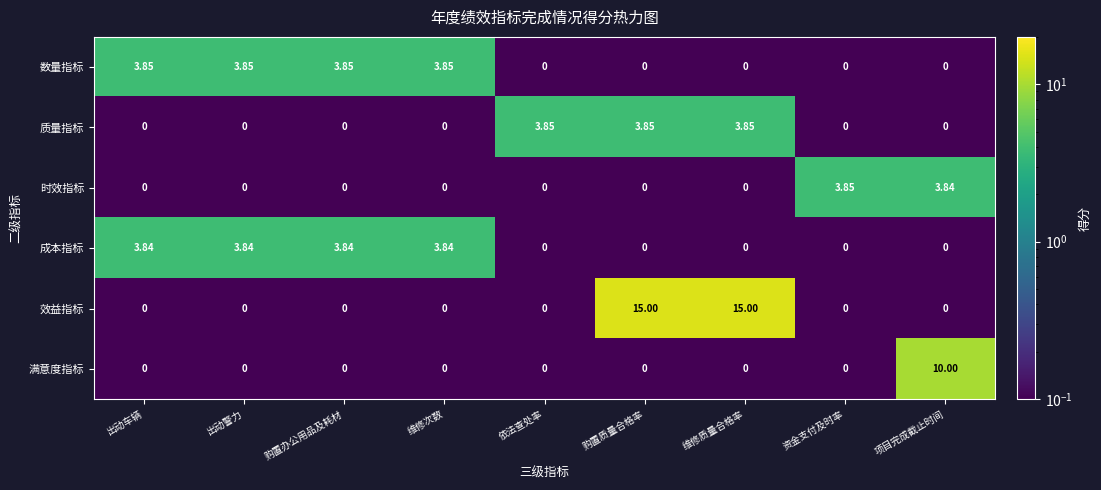

Between 购置办公用品及耗材 and 维修质量合格率, which series saw the biggest shift?

效益指标